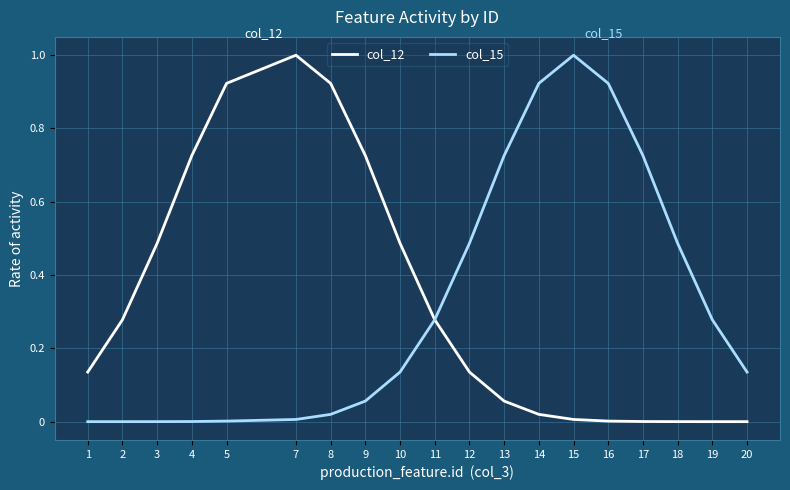

The col_12 series shows 0.0 at 13. True or false?

False